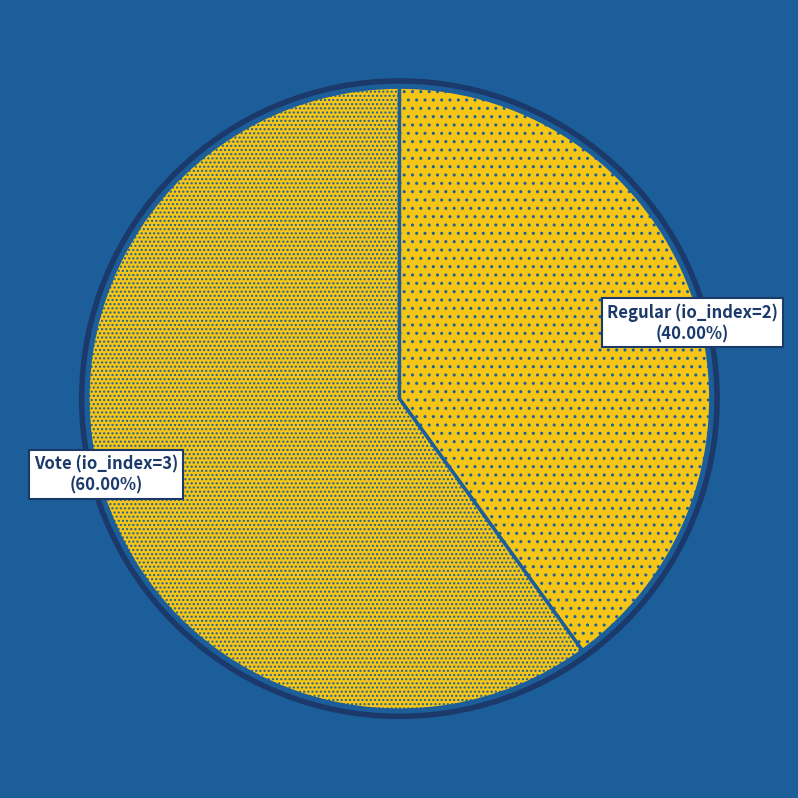

Rank the categories by value from lowest to highest.

Regular (io_index=2), Vote (io_index=3)